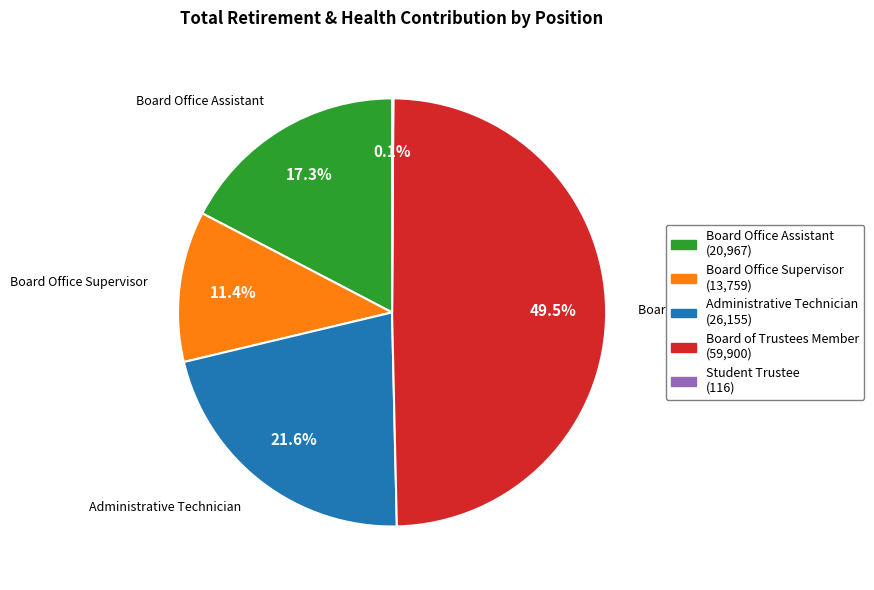

Does any single category account for the majority?

No